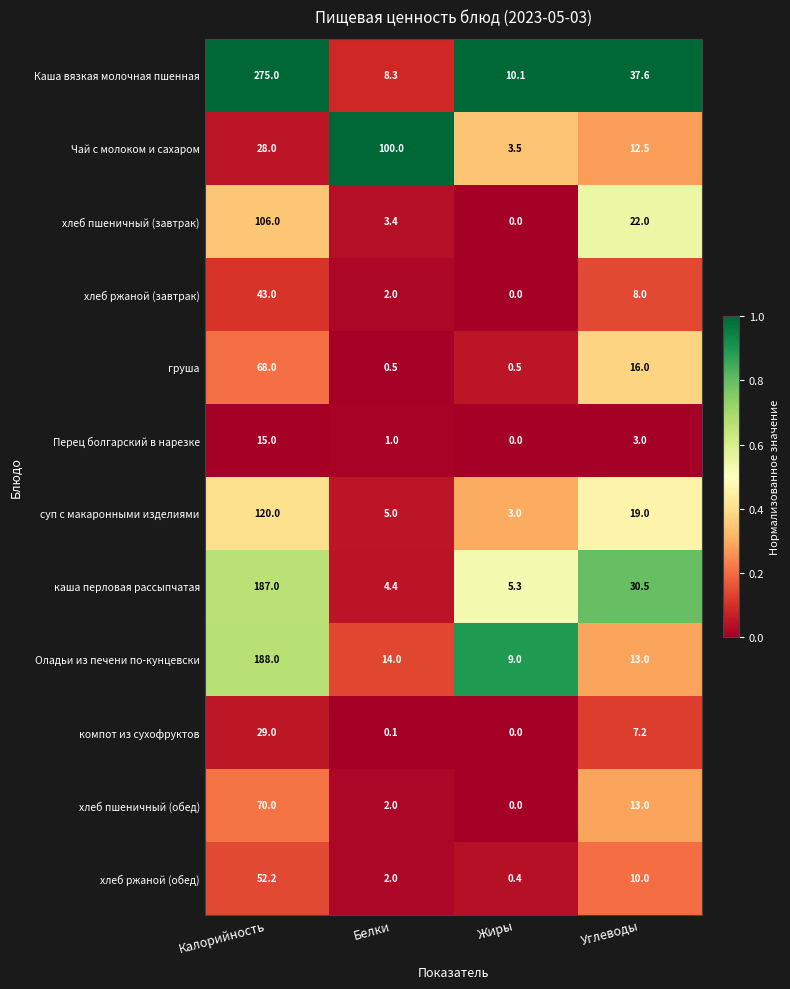

True or false: хлеб ржаной (завтрак) has a value of 12.5 at Углеводы.

False